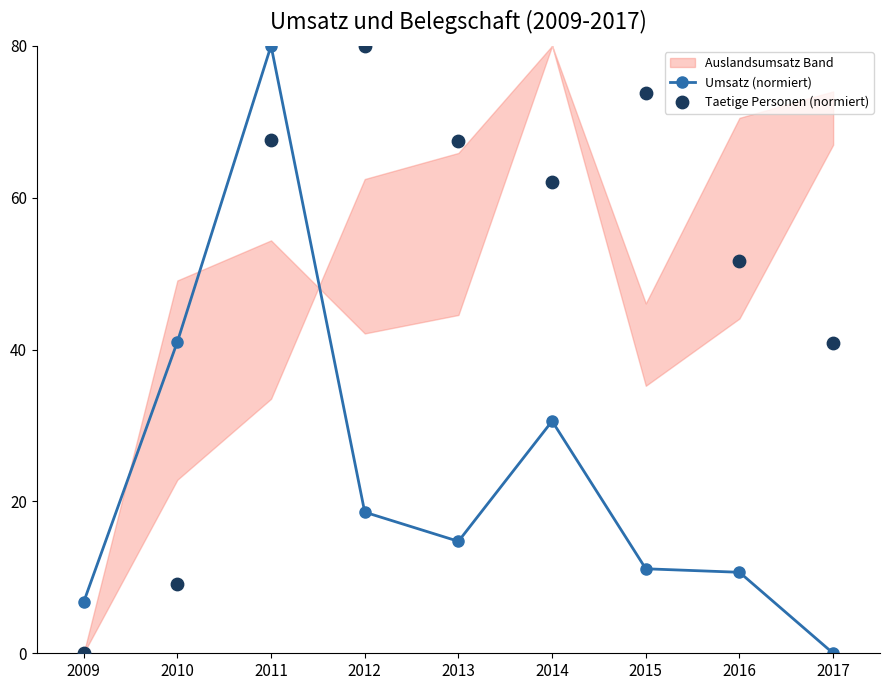

At how many categories does at least one series exceed 74?

2